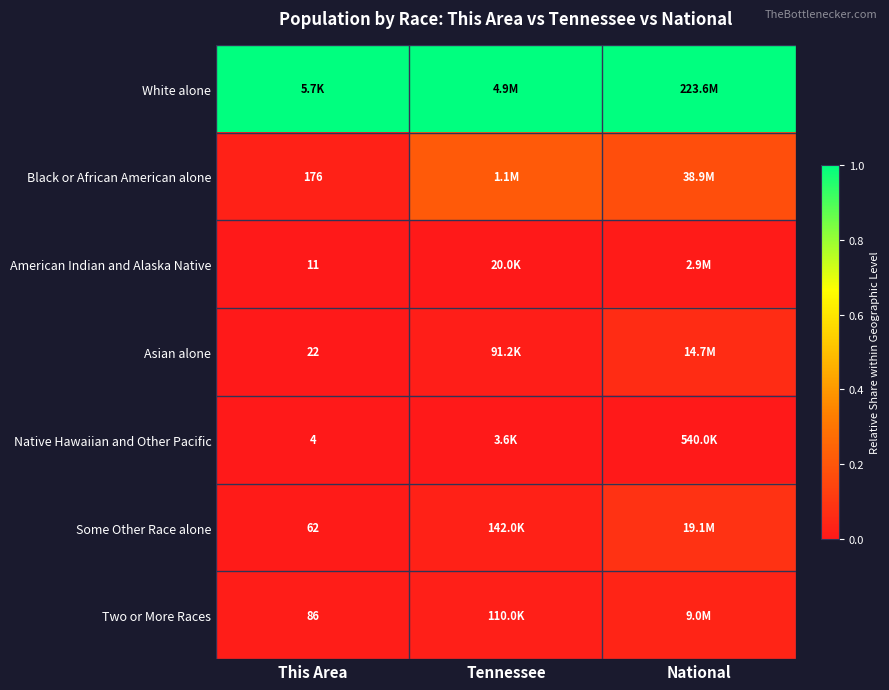

The Black or African American alone series shows 0.1 at National. True or false?

False